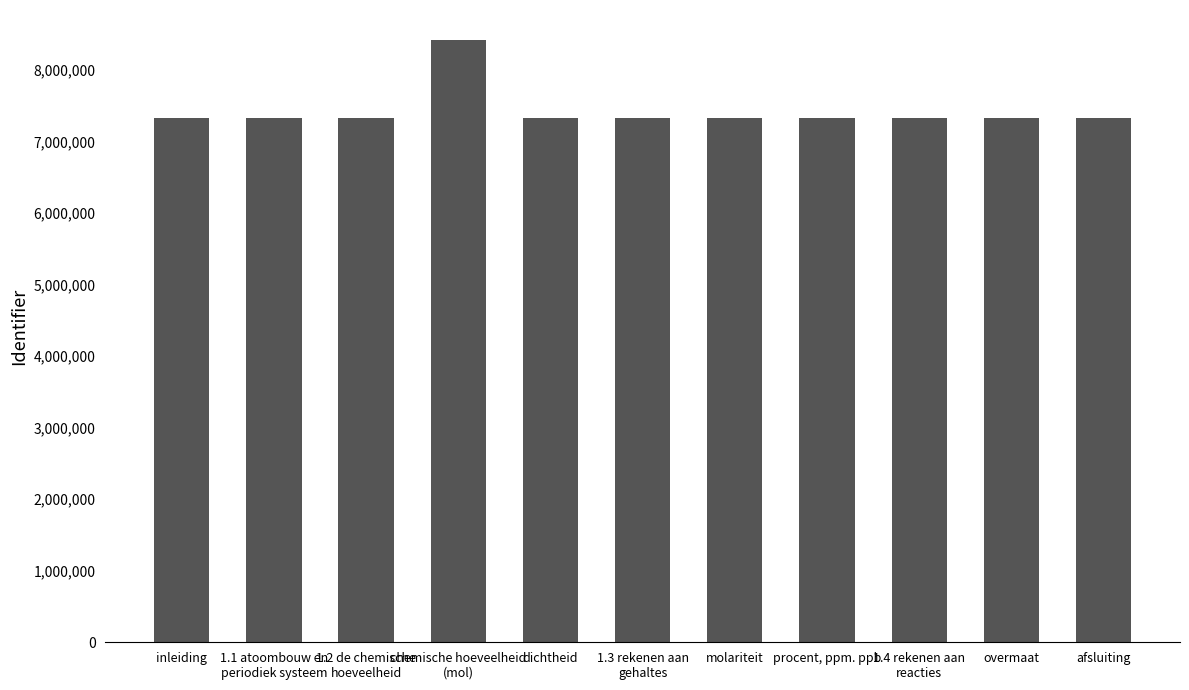

Where does the data first go above 7330541?

chemische hoeveelheid
(mol)